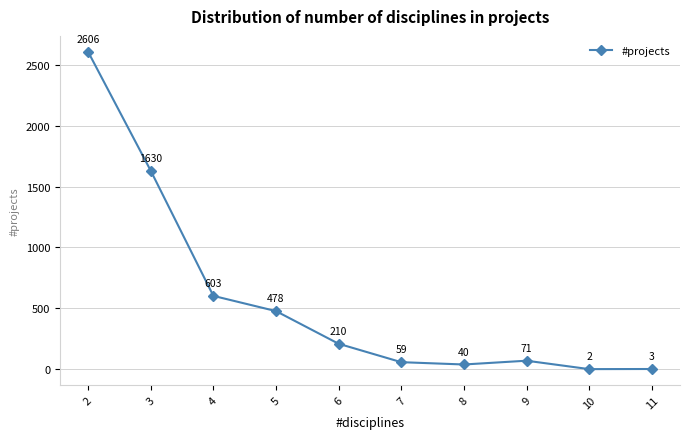

True or false: the data shows 2406 at 3.

False